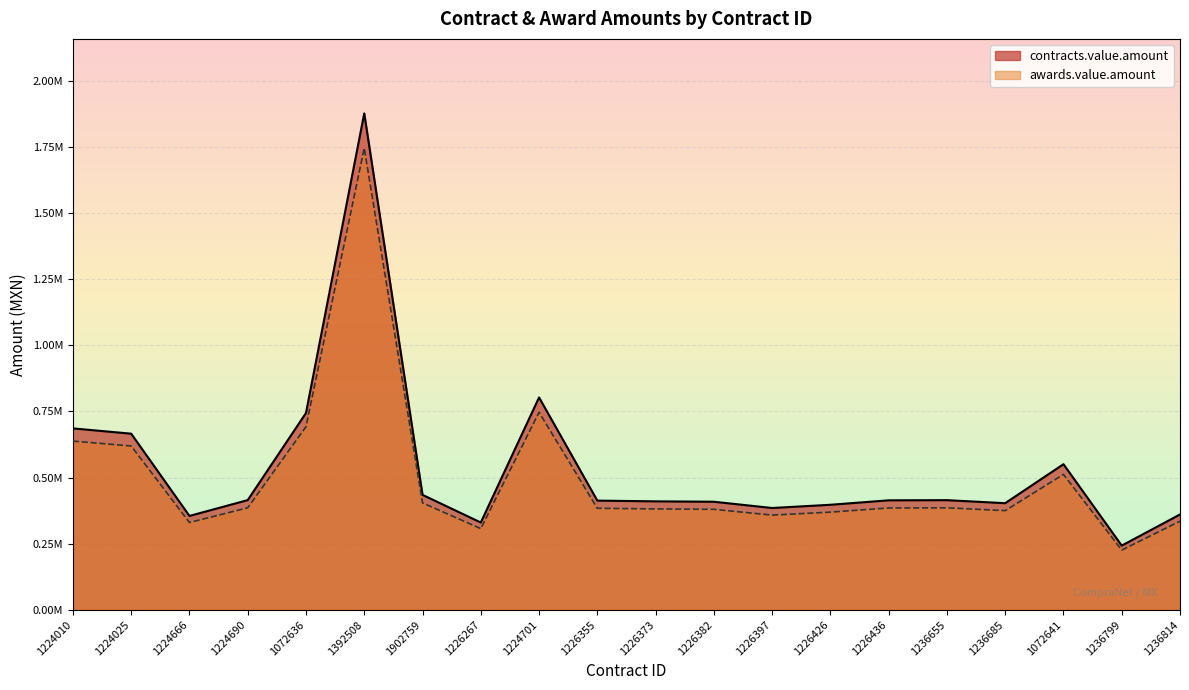

Is it true that contracts.value.amount equals 412919.2 at 1226355?

True